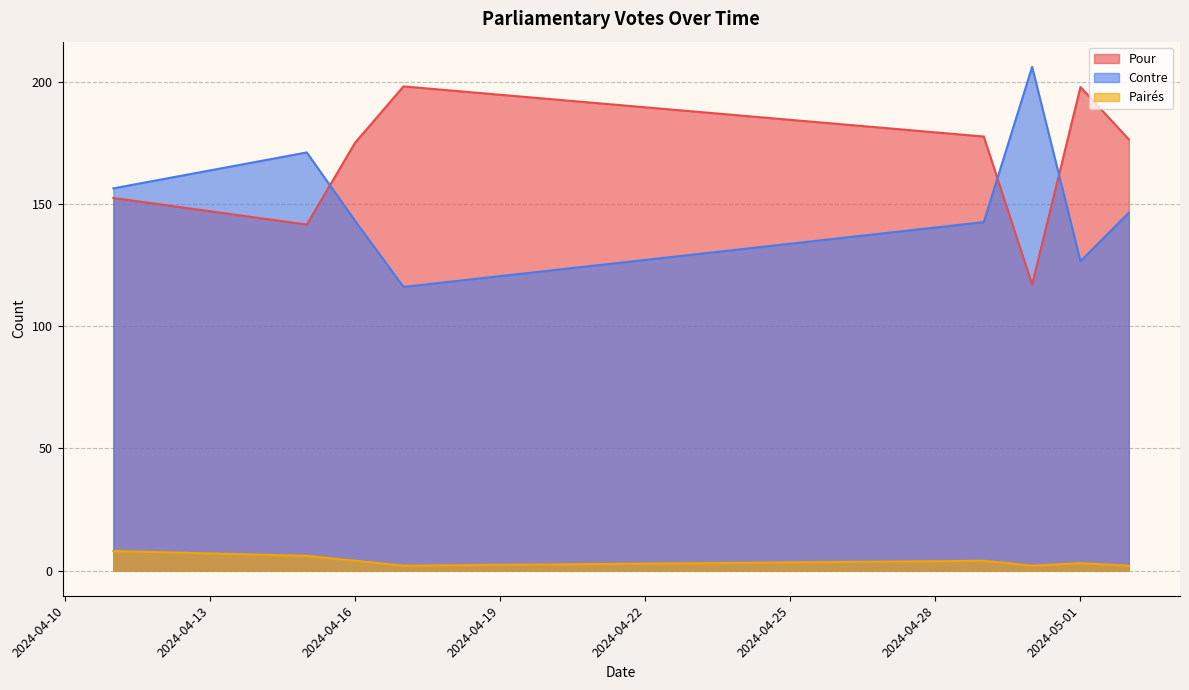

At how many categories does at least one series exceed 193?

3